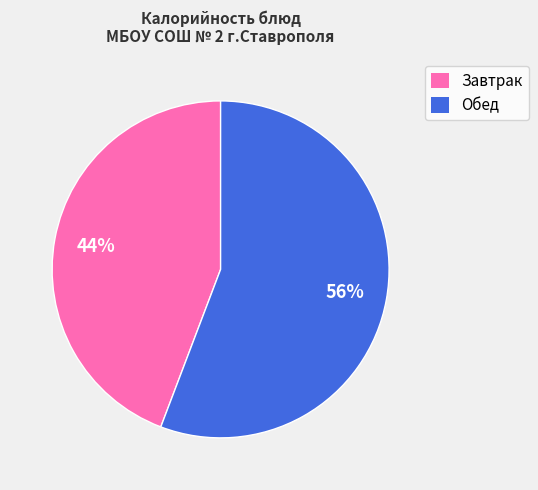

Is there any slice that represents more than half of the pie?

Yes